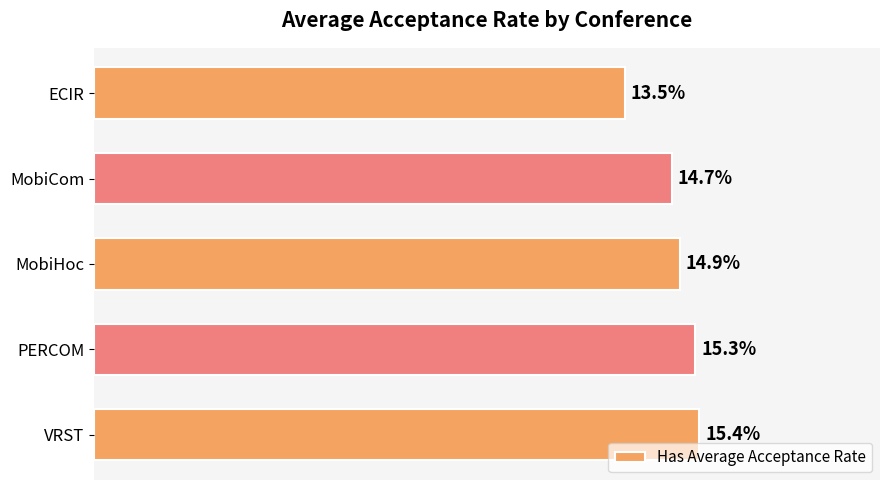

Rank the categories by value from highest to lowest.

VRST, PERCOM, MobiHoc, MobiCom, ECIR